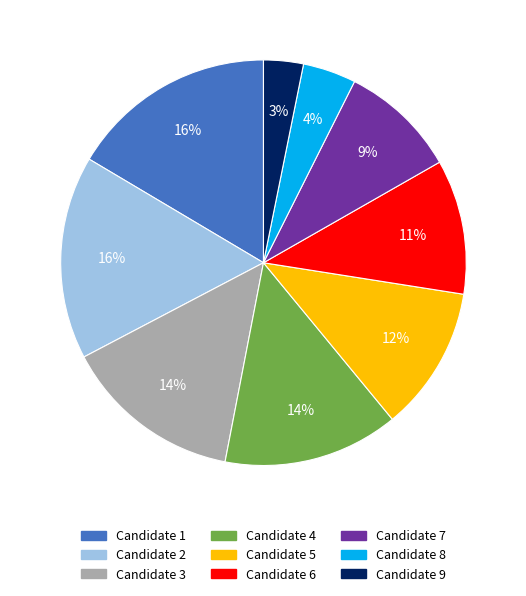

Count the number of slices in the pie.

9